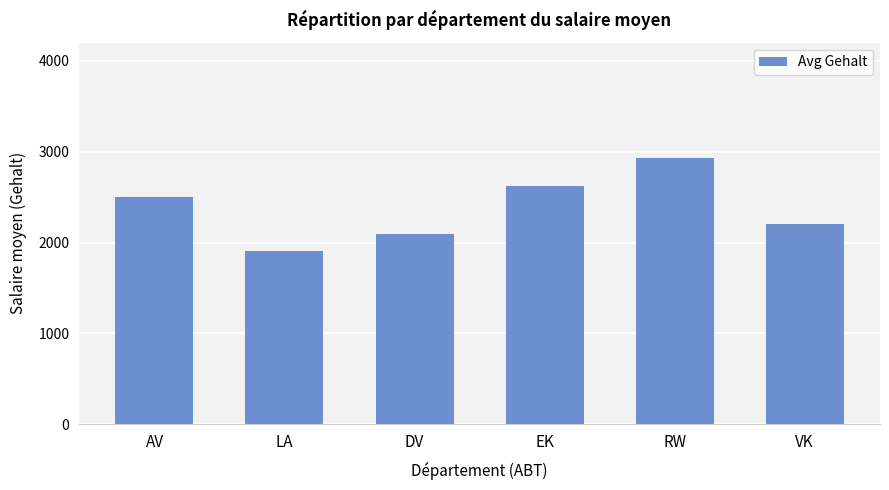

What is the greatest value displayed?

2933.0